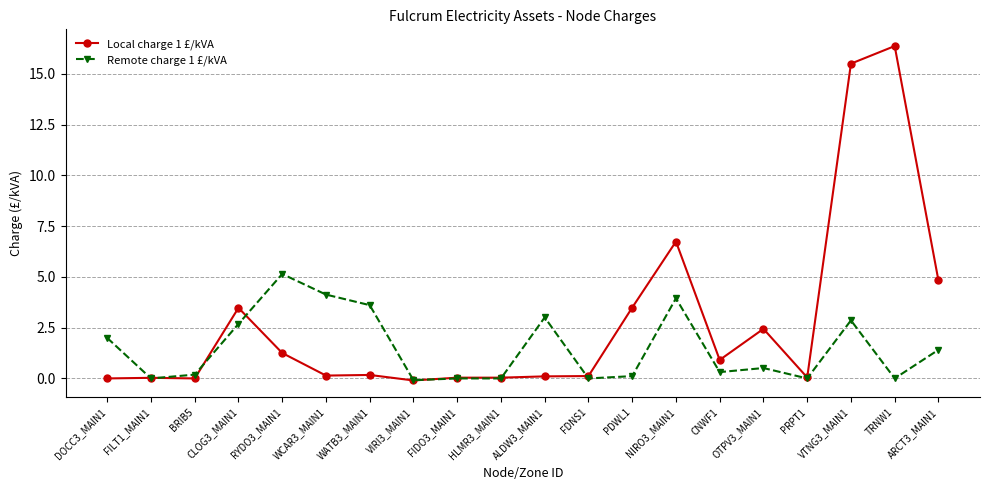

Is it true that Local charge 1 £/kVA equals 2.4 at OTPV3_MAIN1?

True